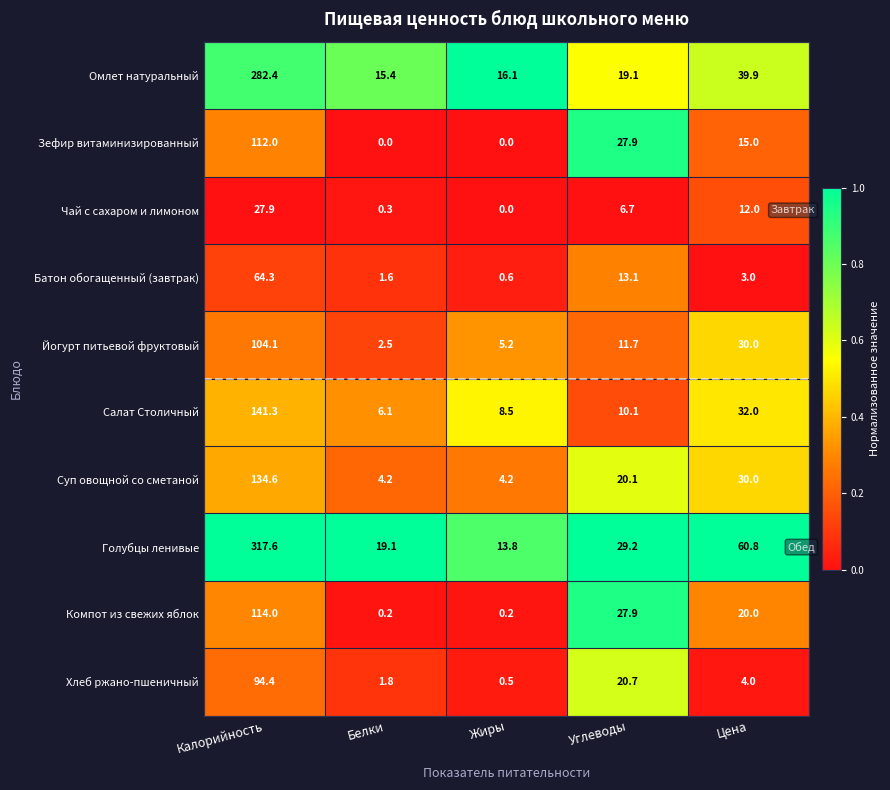

Which series has the largest total across all categories?

Голубцы ленивые